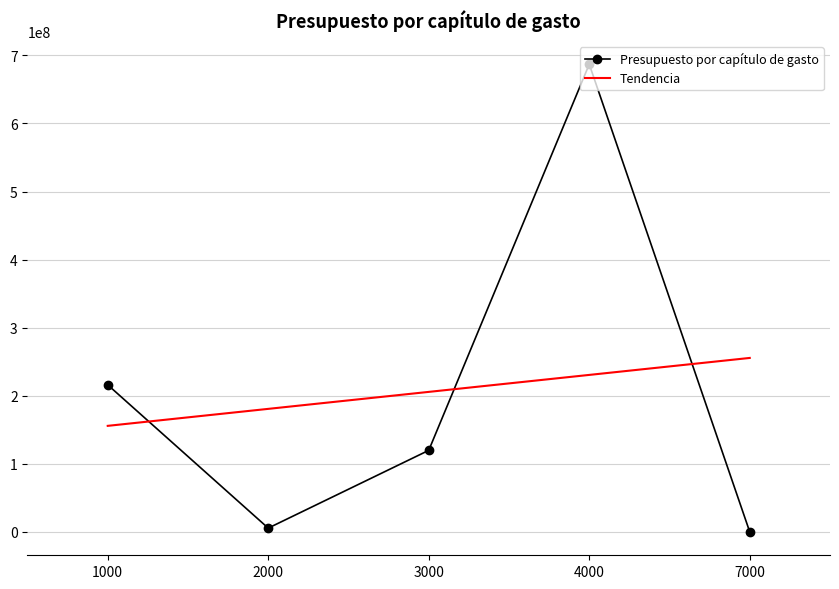

What is the average value of the Presupuesto por capítulo de gasto series?

205683920.2